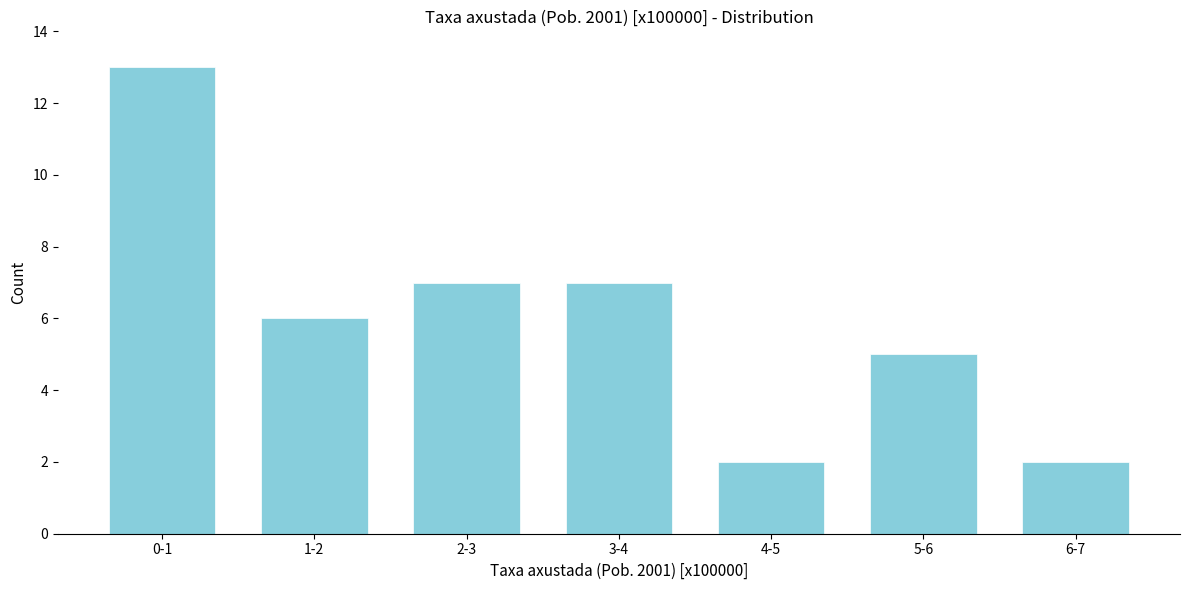

Reading left to right, what are all the values shown in this chart?

13	6	7	7	2	5	2